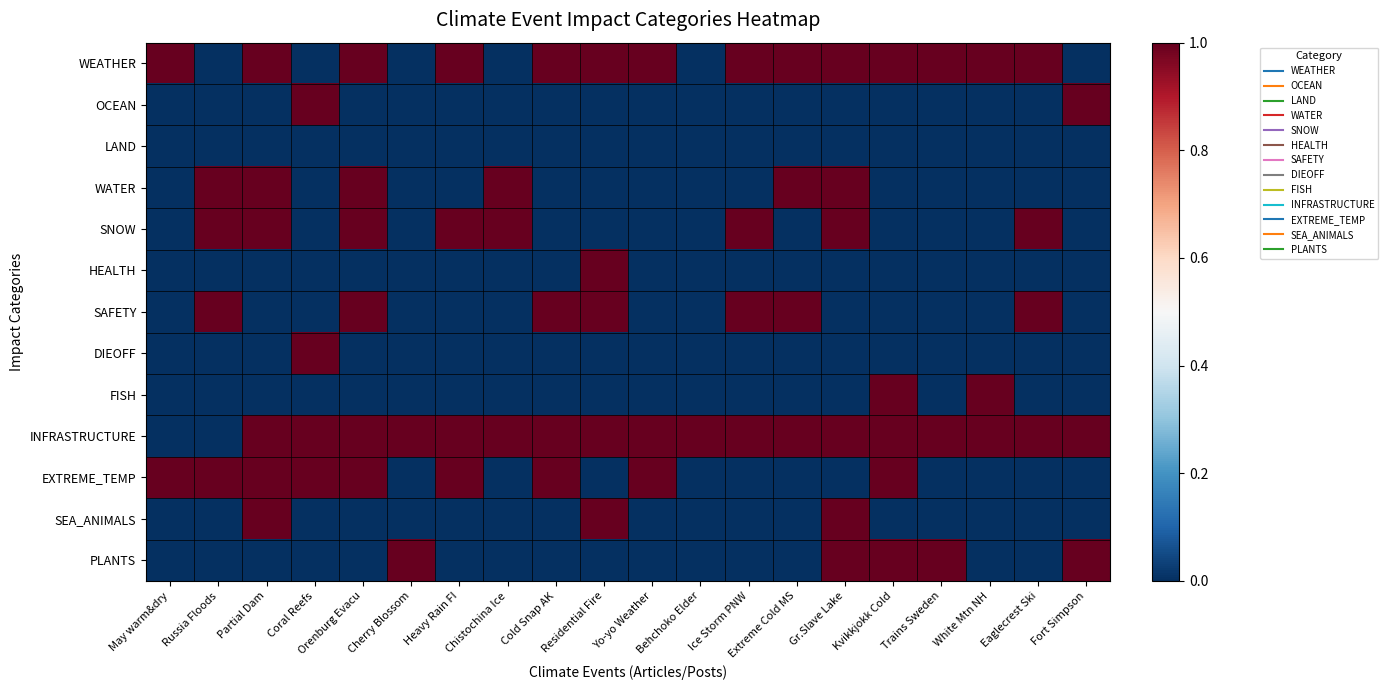

Rank the series at Eaglecrest Ski from highest to lowest value.

WEATHER, SNOW, SAFETY, INFRASTRUCTURE, OCEAN, LAND, WATER, HEALTH, DIEOFF, FISH, EXTREME_TEMP, SEA_ANIMALS, PLANTS